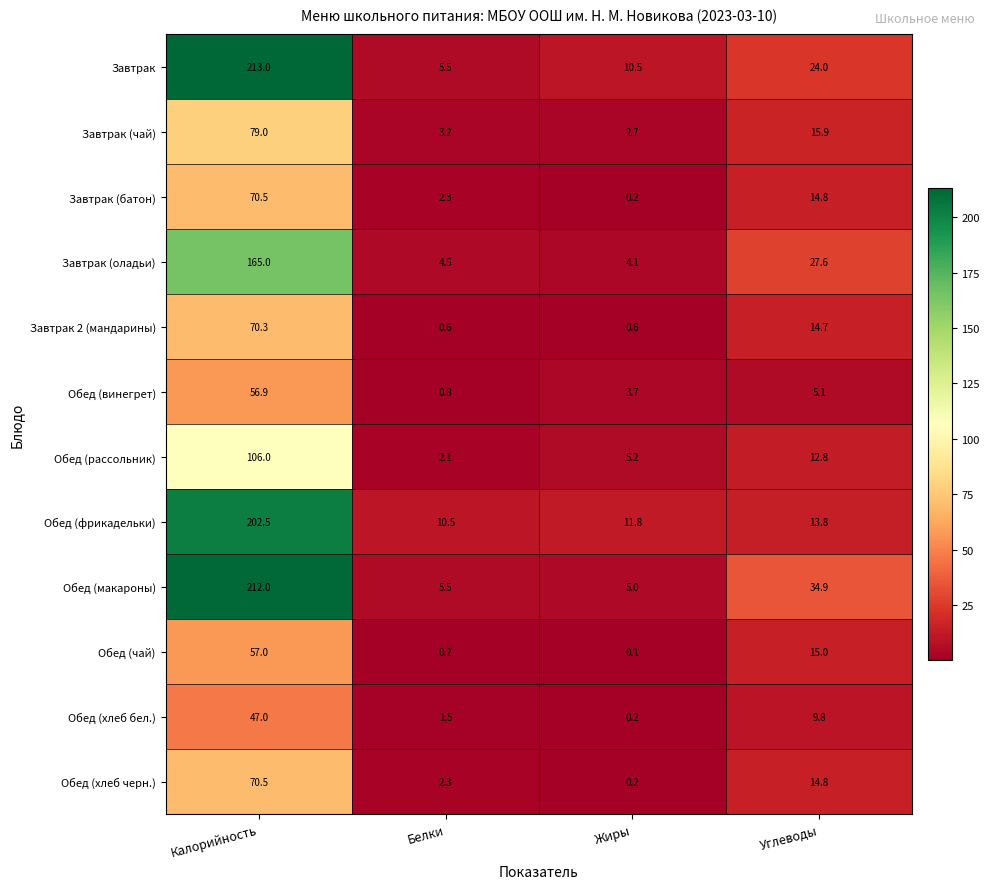

What is the sum of the Обед (макароны) values at Углеводы and Жиры?

39.9